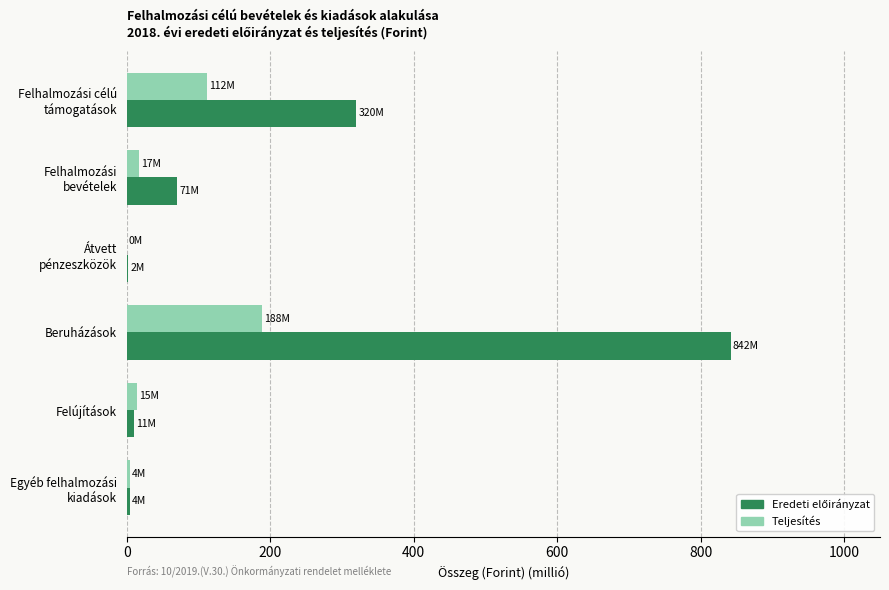

The value of Teljesítés at Beruházások is 94.9. True or false?

False